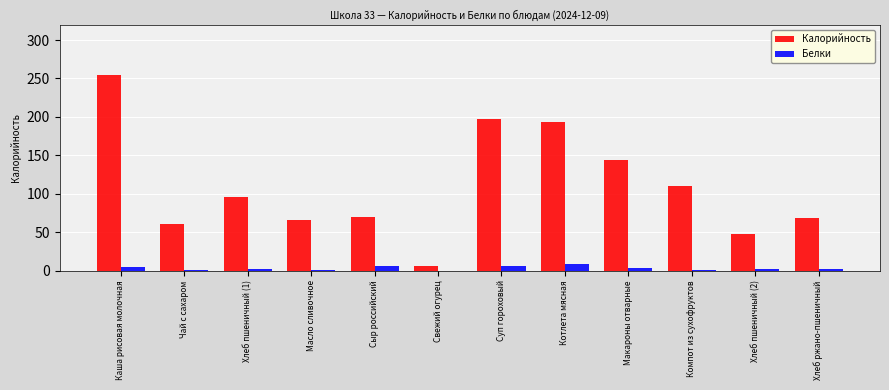

Which category has the highest value in the Калорийность series?

Каша рисовая молочная